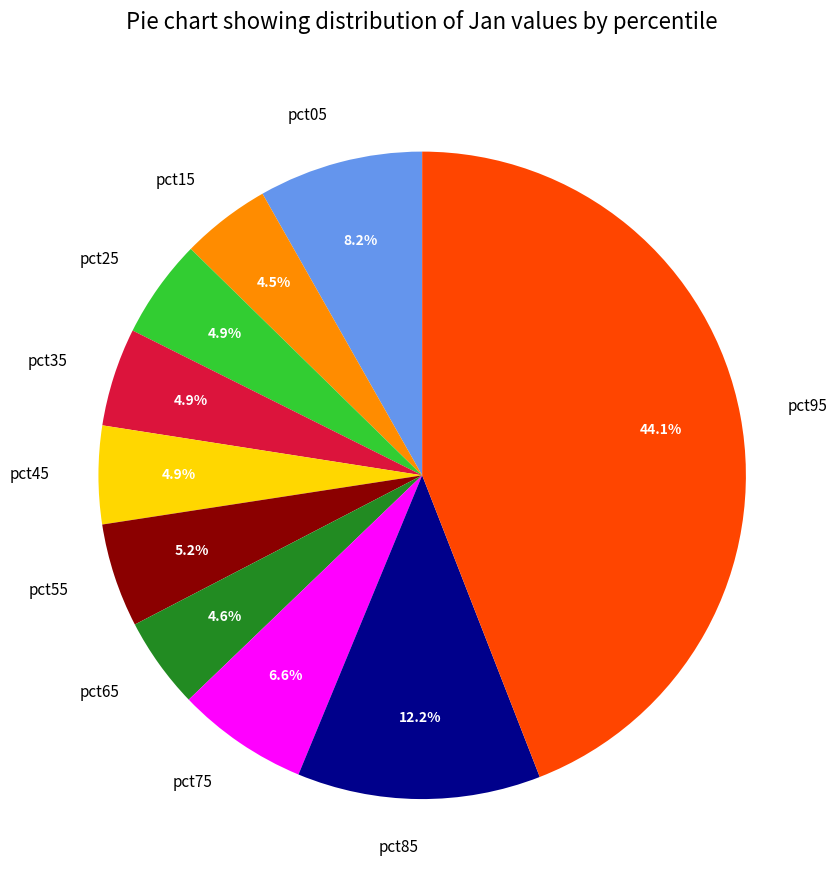

To the nearest percent, what is the difference between the pct05 and pct65 slice percentages?

4%